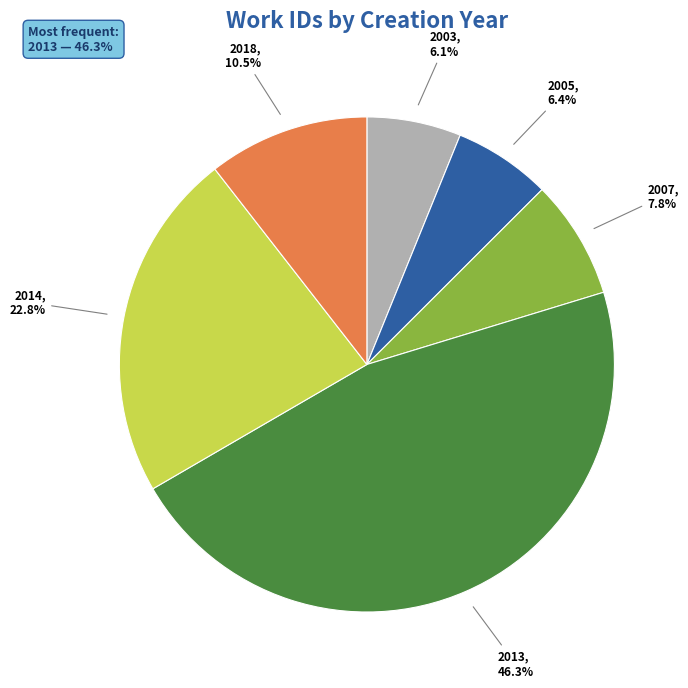

Does 2007 account for over 50% of the chart?

No